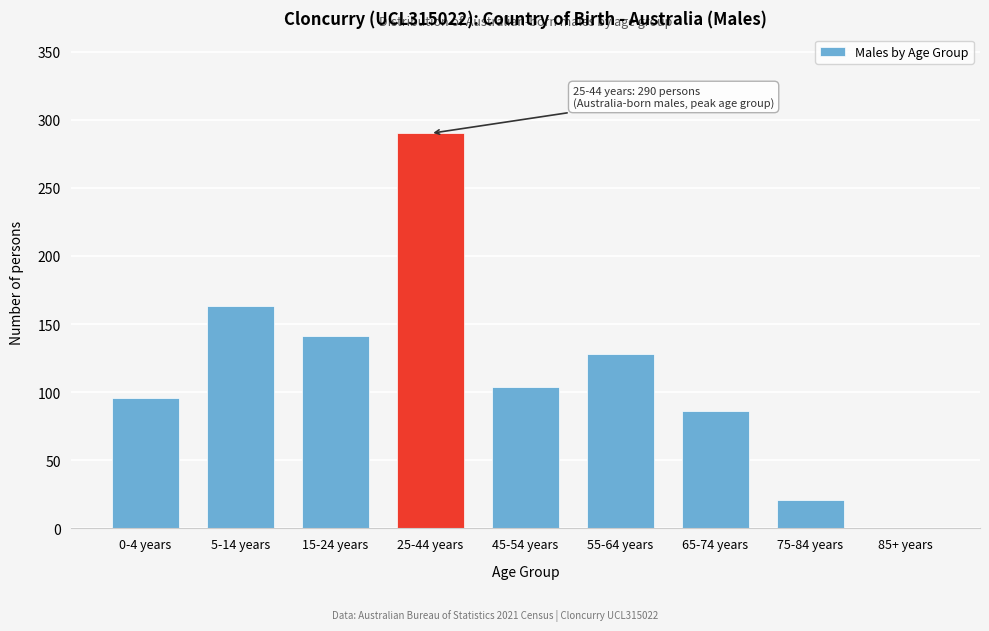

Reading left to right, extract all data points from this chart.

0-4 years=96	5-14 years=163	15-24 years=141	25-44 years=290	45-54 years=104	55-64 years=128	65-74 years=86	75-84 years=21	85+ years=0